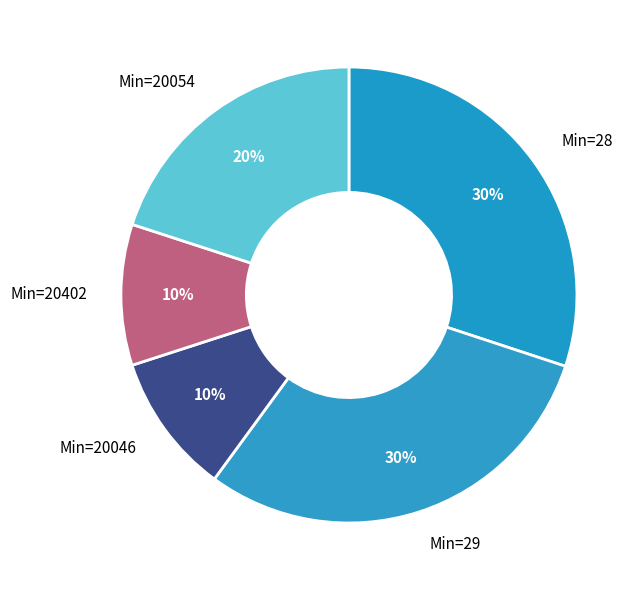

Combined, do Min=28 and Min=20046 account for over 50%?

No